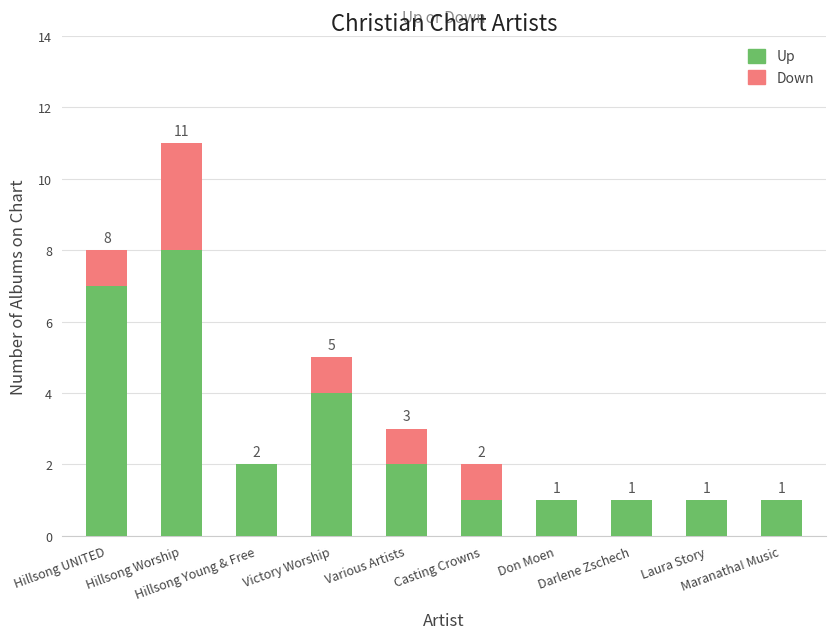

What is the total value across all series at Victory Worship?

5